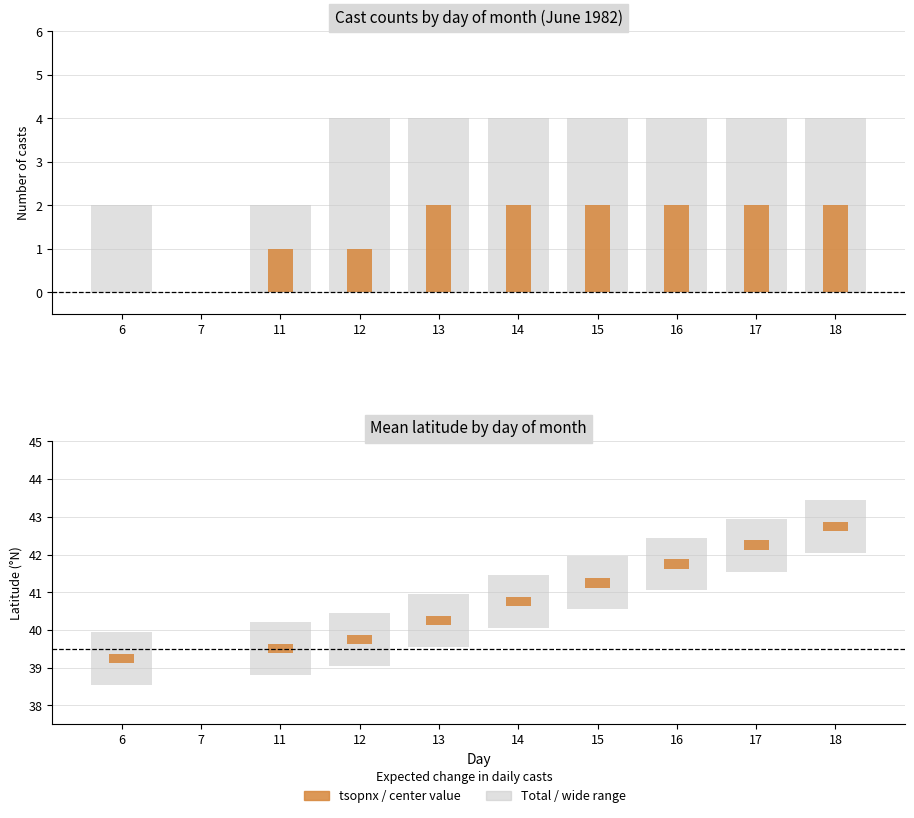

What is the difference between the tsopnx casts values at 14 and 11?

1